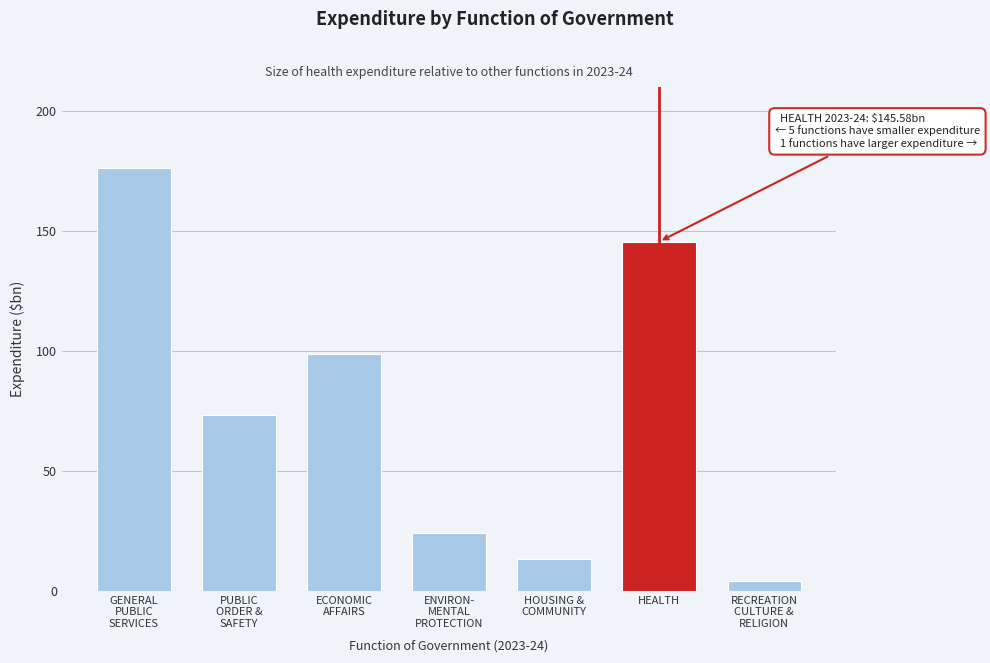

Reading left to right, extract all data points from this chart.

176.4	73.2	98.6	24.1	13.5	145.6	4.2